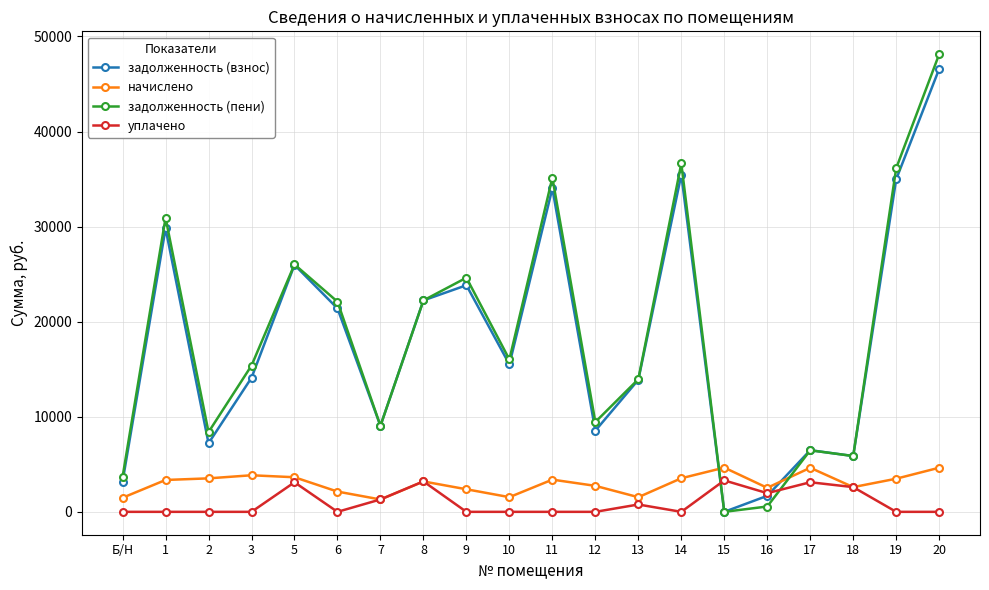

The value of задолженность (взнос) at 20 is 46584.5. True or false?

True